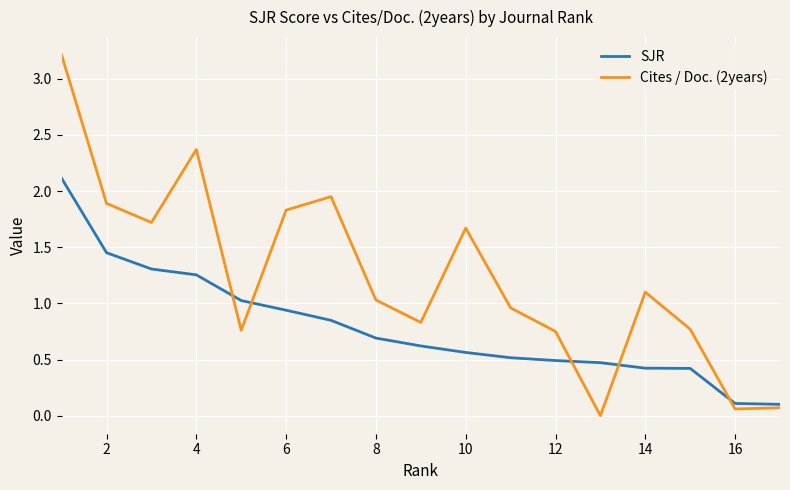

At how many categories does at least one series exceed 1?

10